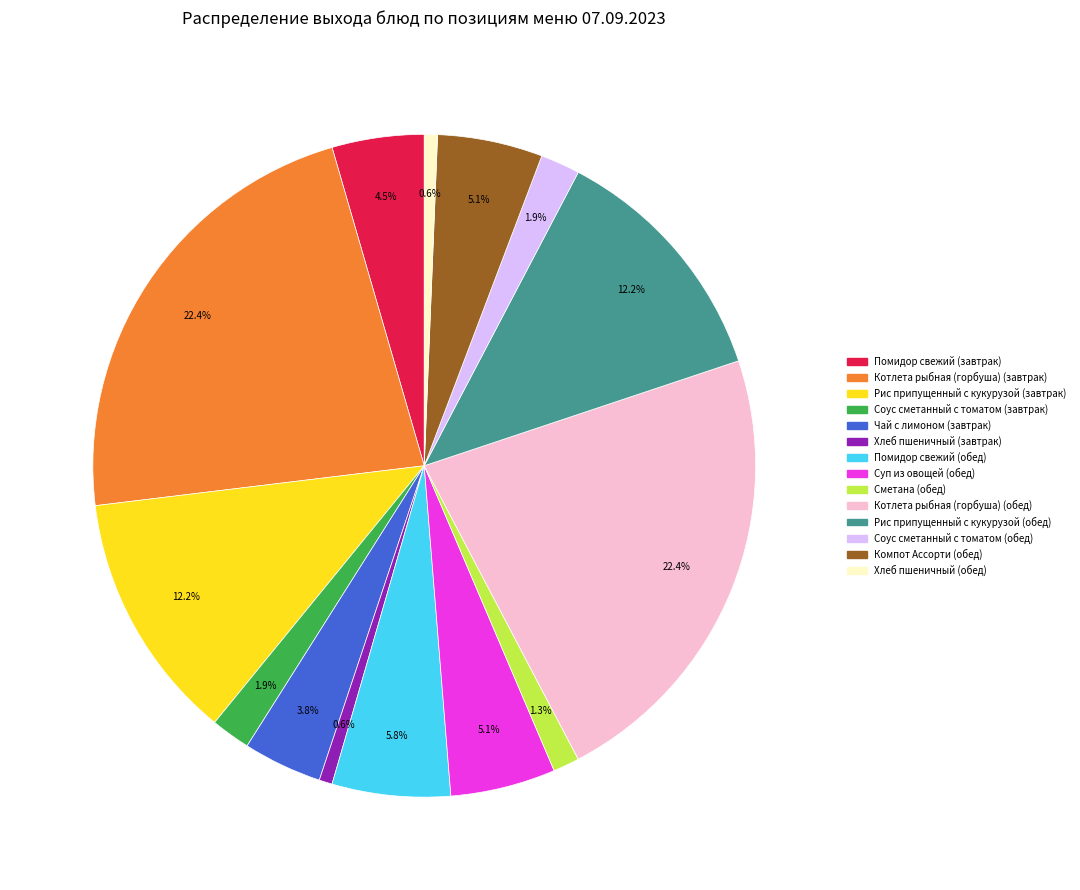

To the nearest percent, what is the difference between the largest and smallest slice percentages?

22%